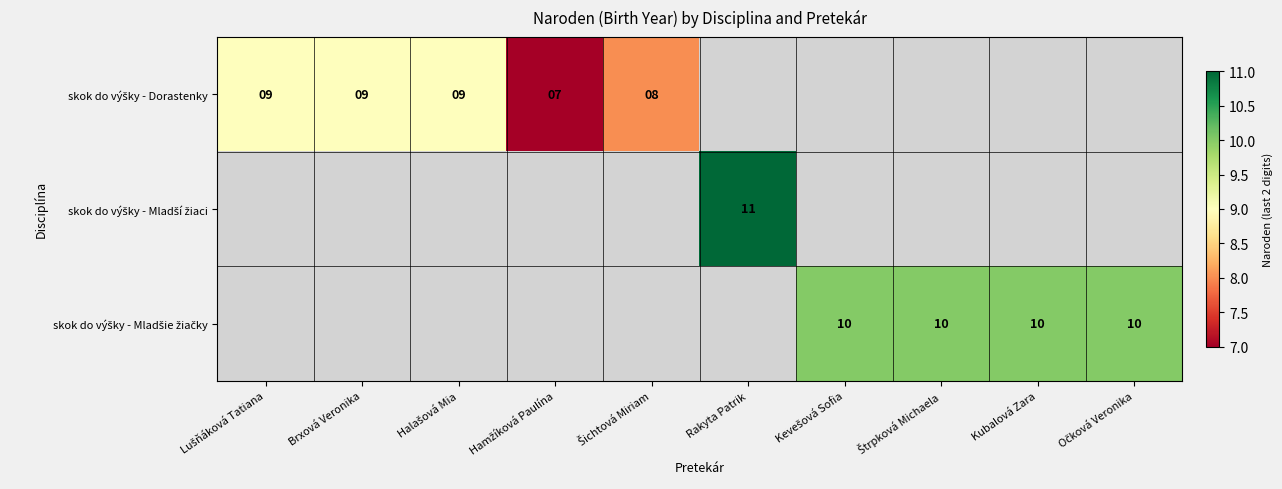

At how many categories does at least one series exceed 9?

5